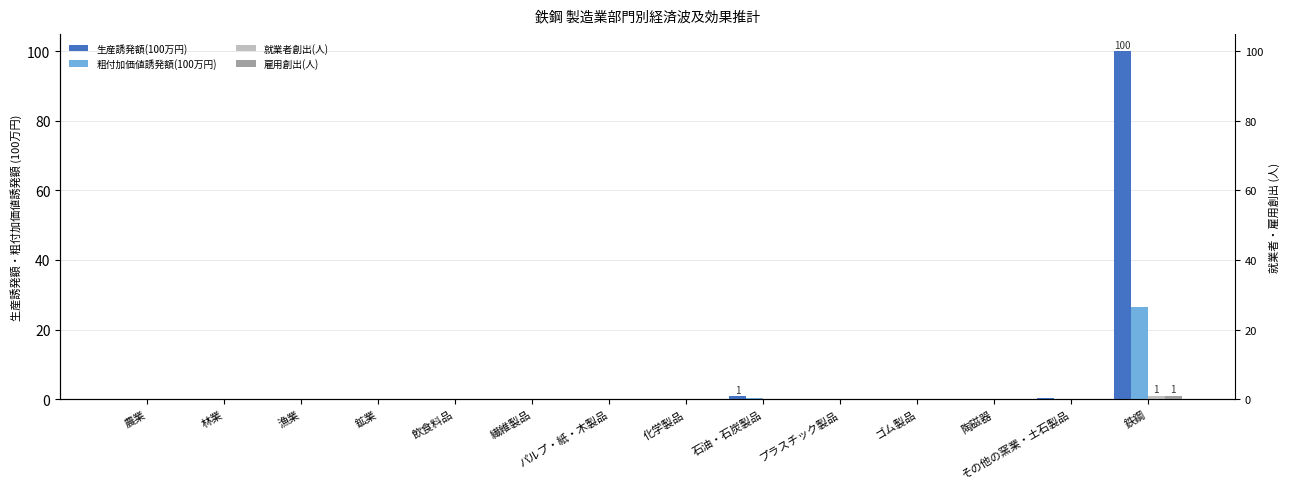

The 生産誘発額(100万円) series shows 0.0 at 漁業. True or false?

True